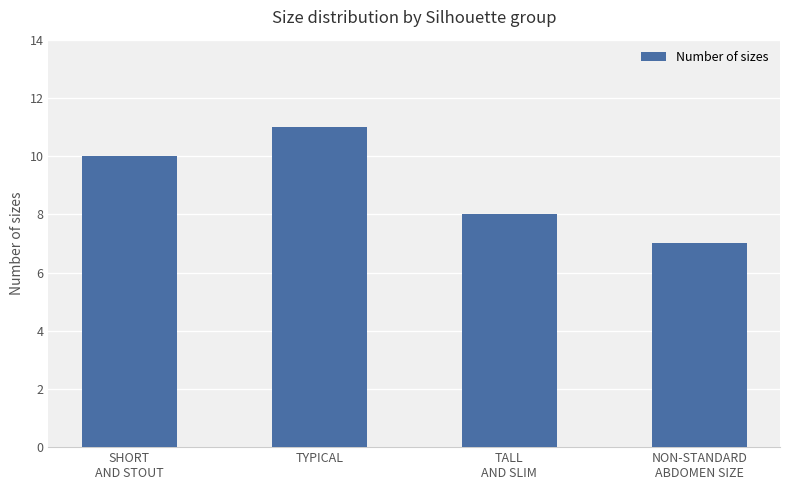

Read the value at NON-STANDARD
ABDOMEN SIZE.

7